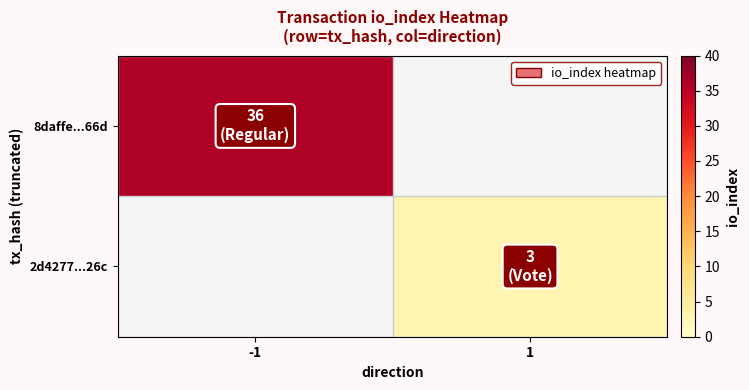

How many distinct data groups are displayed?

2